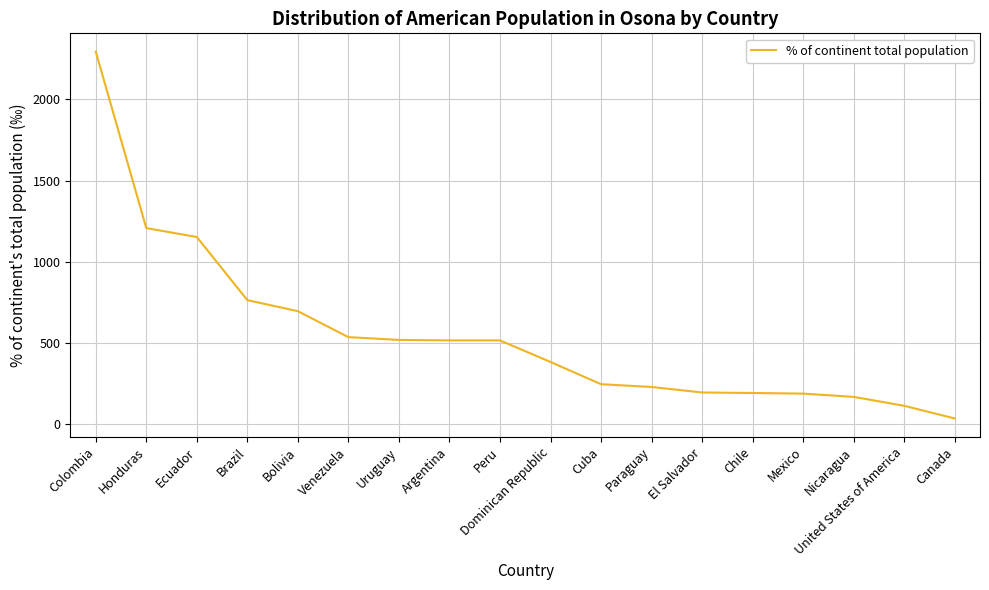

Read the value at Ecuador.

1152